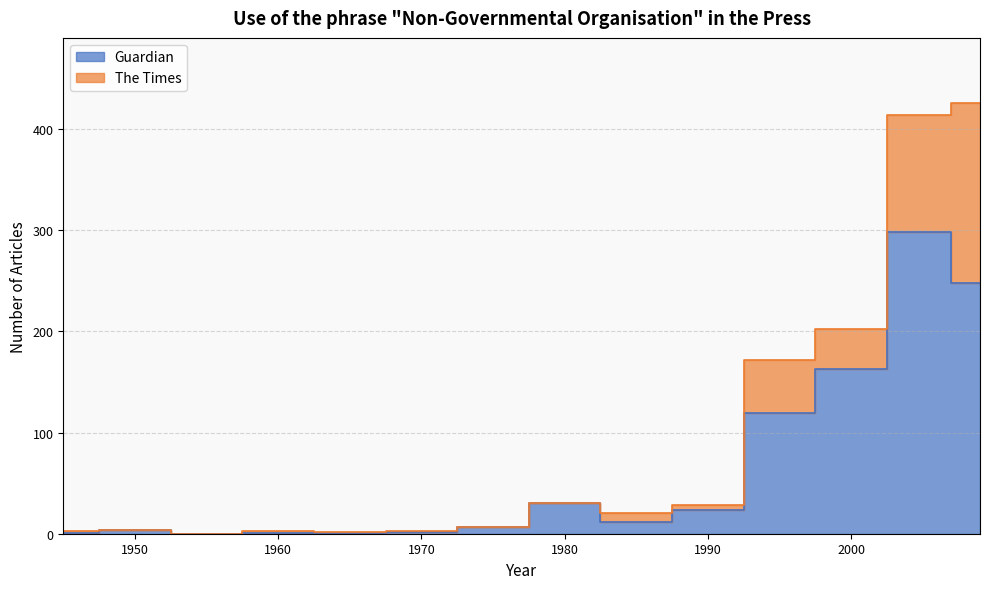

At which label does the data first exceed 12?

1980